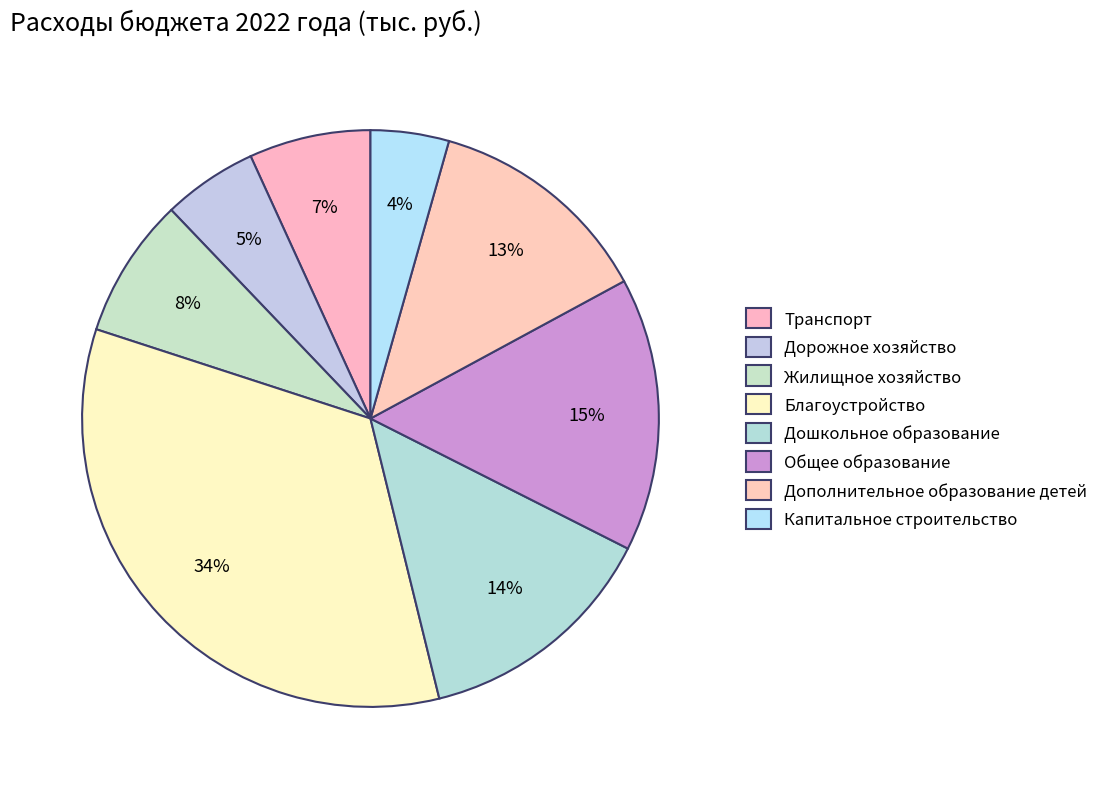

Is it true that Общее образование is 15% of the pie?

True